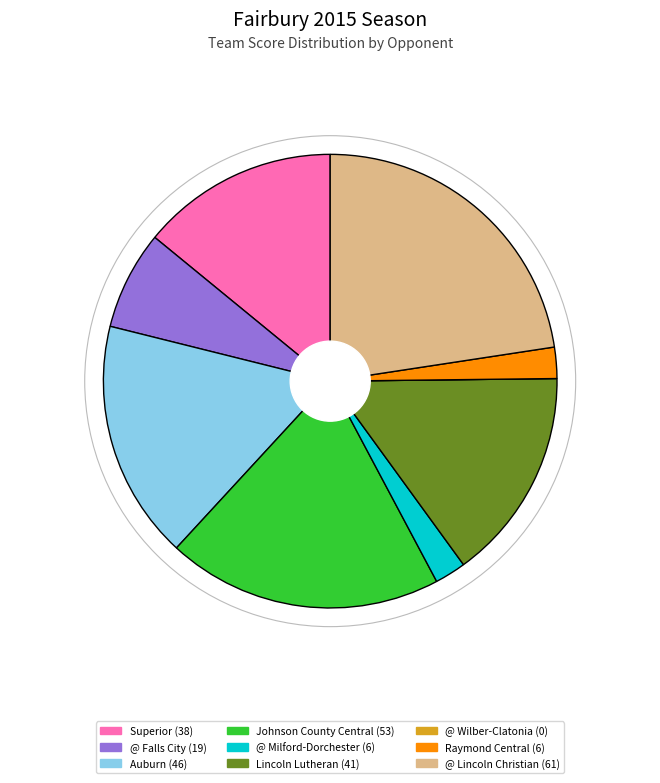

What is the ratio of the value at Superior to the value at Raymond Central?

6.3